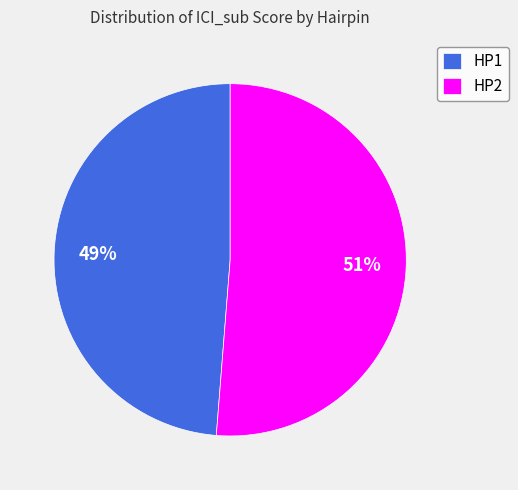

Is it true that HP1 is 61% of the pie?

False